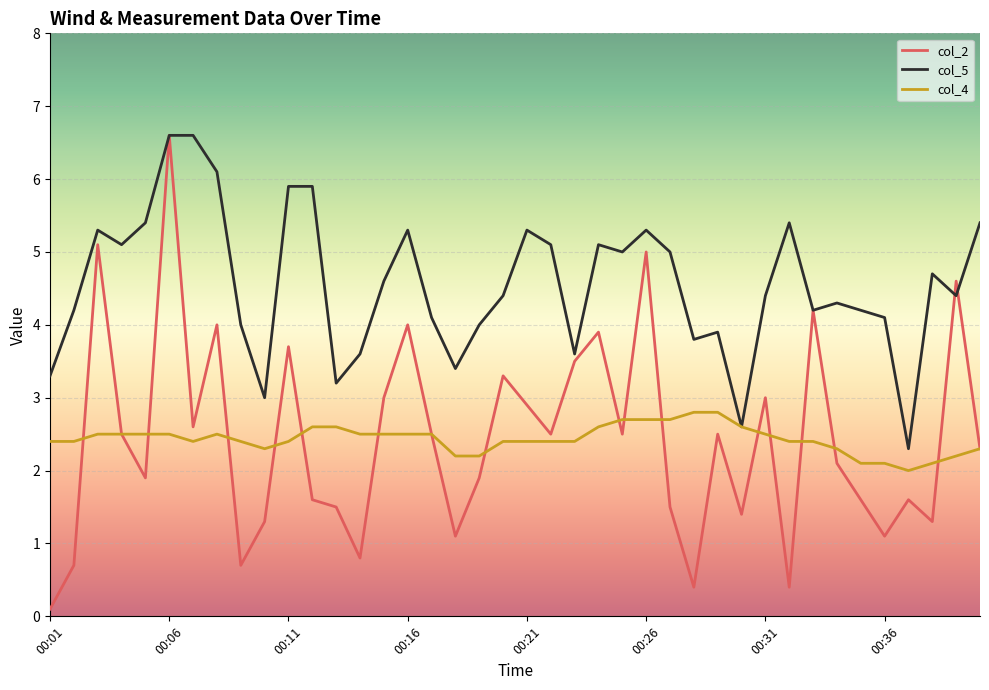

What is the minimum value for col_2?

0.1